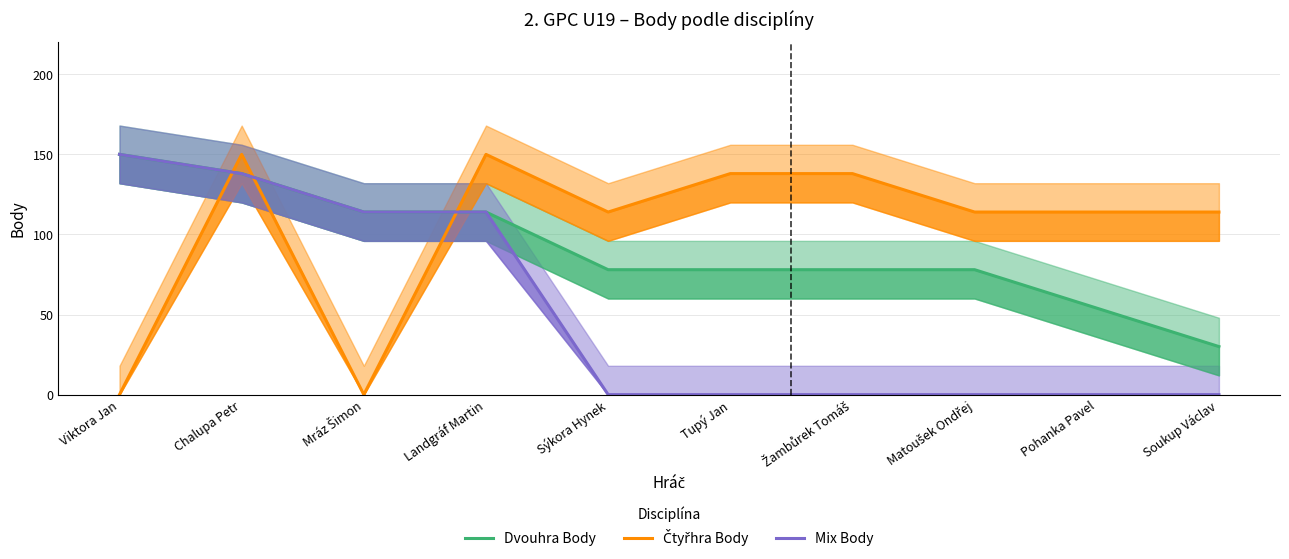

At which label is Dvouhra Body closest to 90?

Sýkora Hynek